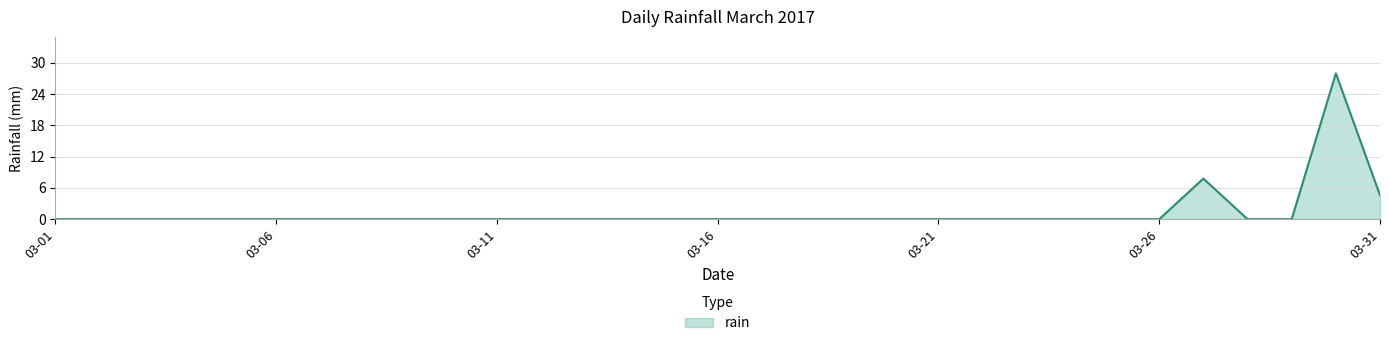

What is the difference between the maximum and minimum values?

28.0